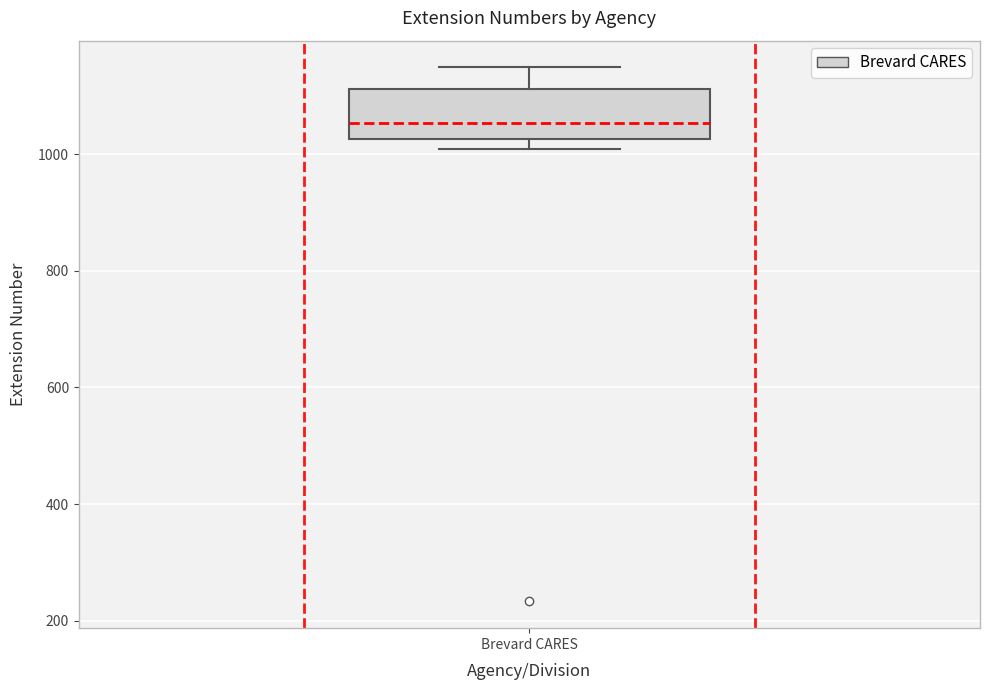

Read this box plot against the y-axis: the position of the median line, the range covered by the box, and the ends of both whiskers. The values are not printed on the chart, so give them approximately, as read against the axis.

median 1060, box 1020 to 1120, whiskers 1000 to 1140